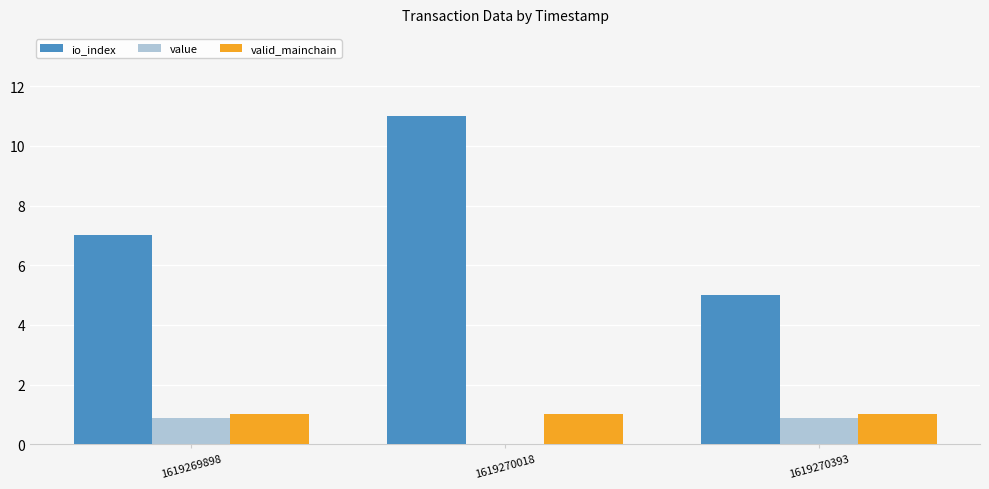

What is the maximum value for value?

0.9